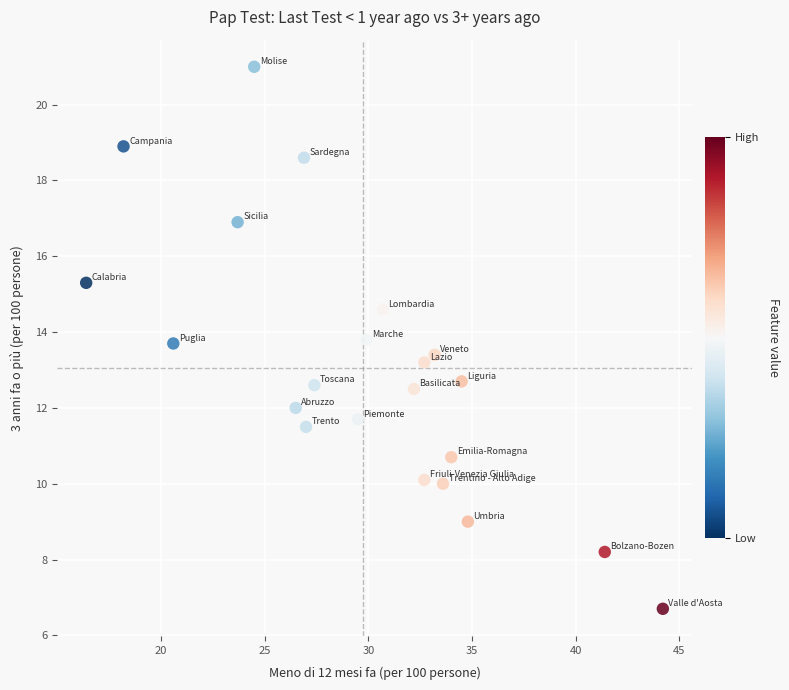

What is the range of Y values (max minus min)?

14.3